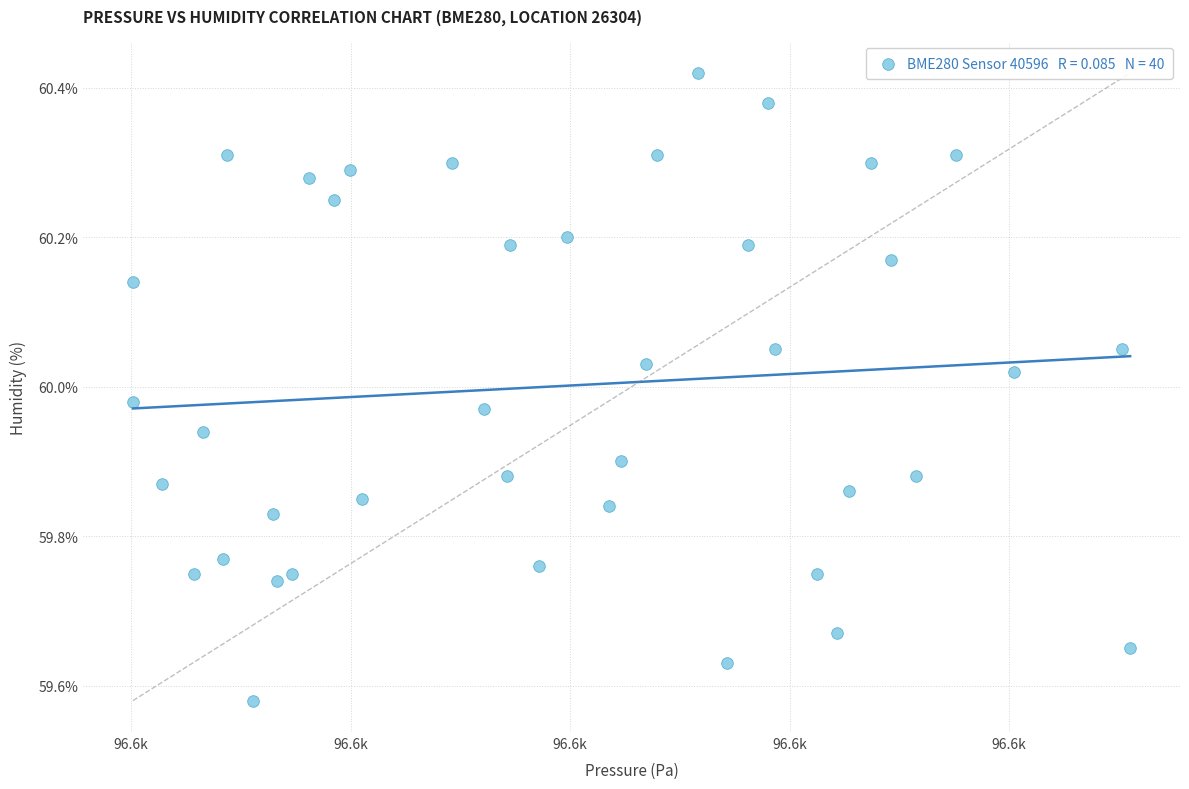

What is the range of X values (max minus min)?

90.9